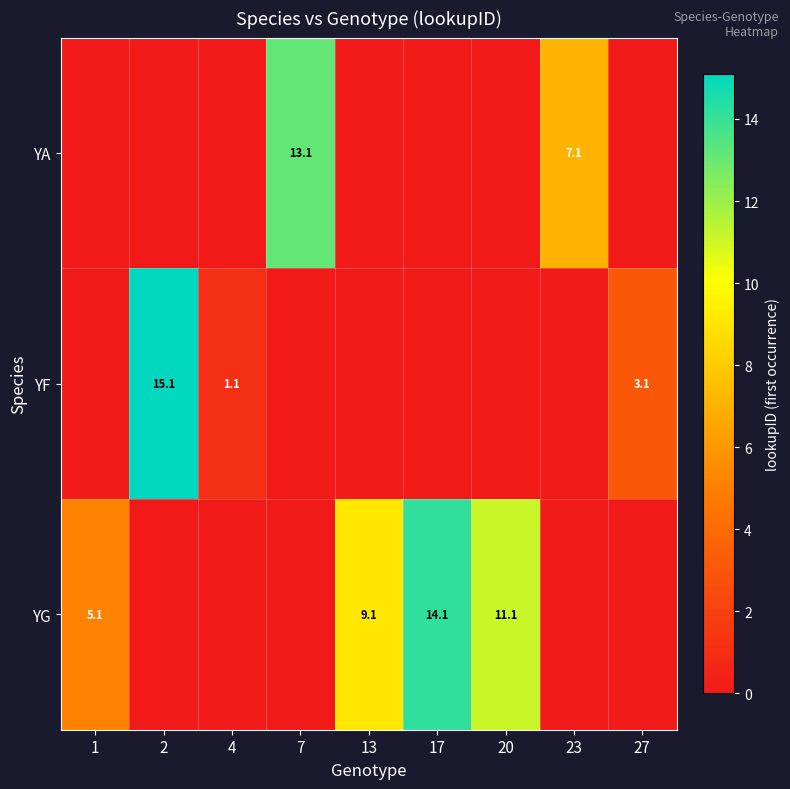

True or false: YF has a value of 0.5 at 4.

False